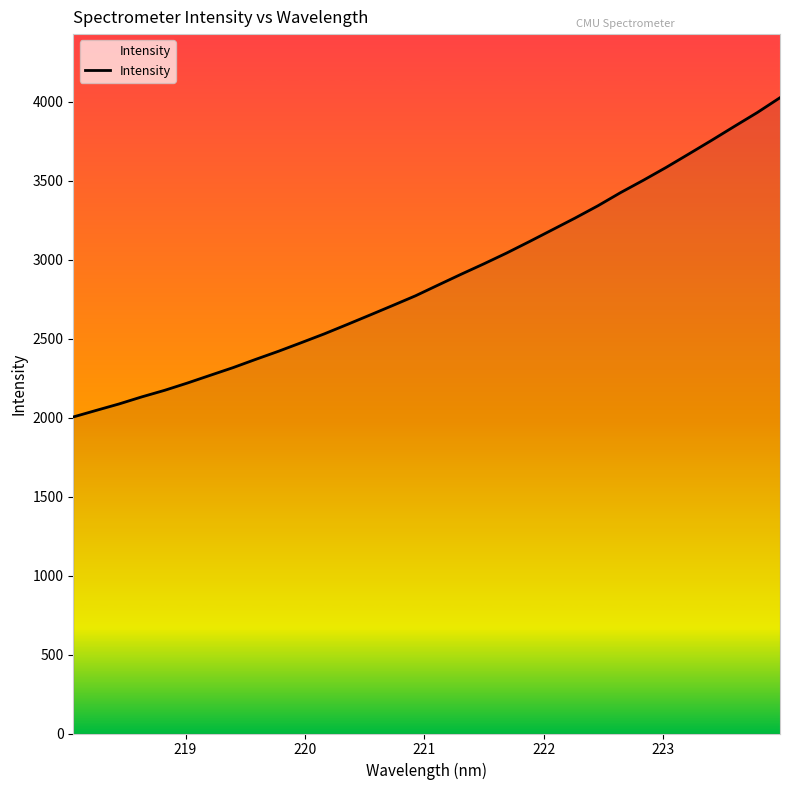

What is the greatest value displayed?

4026.1